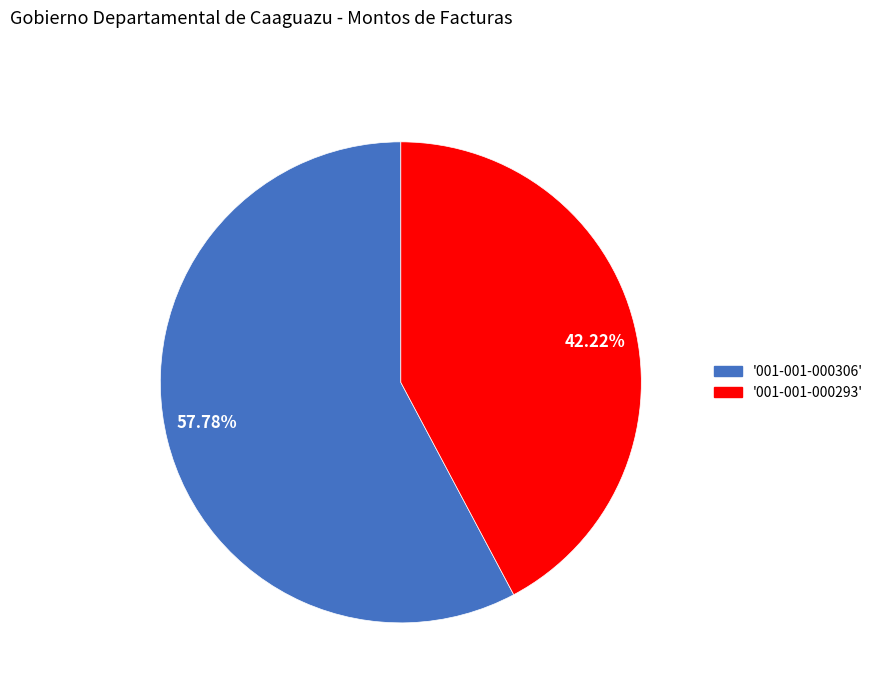

To the nearest percent, what is the average slice percentage?

50%